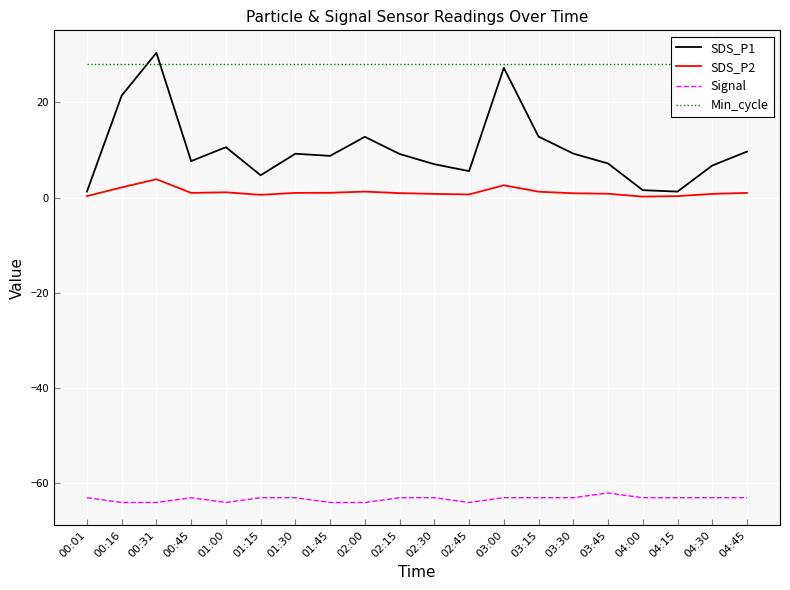

Is the value of Signal at 04:15 greater than the value of SDS_P1 at 04:30?

No